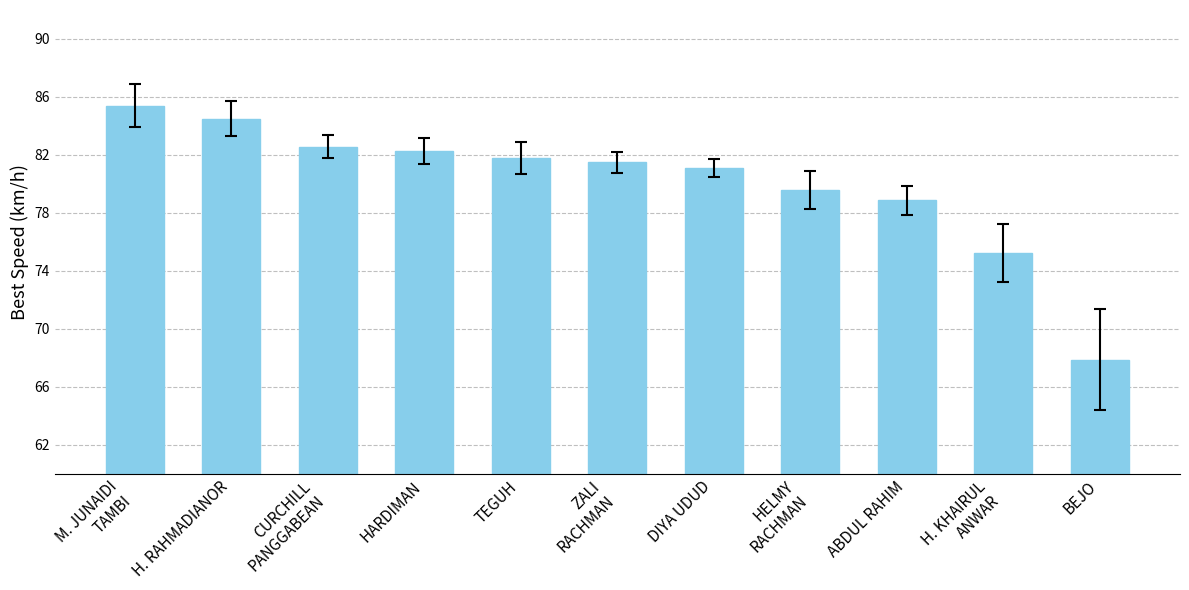

Rank the categories by value from lowest to highest.

BEJO, H. KHAIRUL
ANWAR, ABDUL RAHIM, HELMY
RACHMAN, DIYA UDUD, ZALI
RACHMAN, TEGUH, HARDIMAN, CURCHILL
PANGGABEAN, H. RAHMADIANOR, M. JUNAIDI
TAMBI